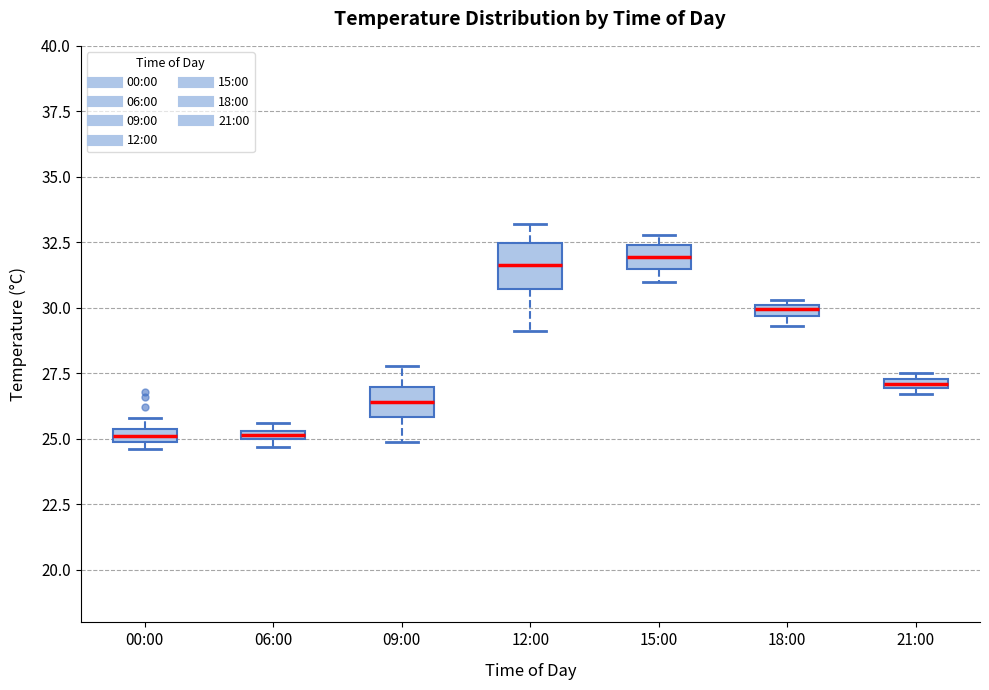

Where does the lower whisker of the box for 09:00 end on the y-axis? The values are not printed on the chart, so give them approximately, as read against the axis.

25.0